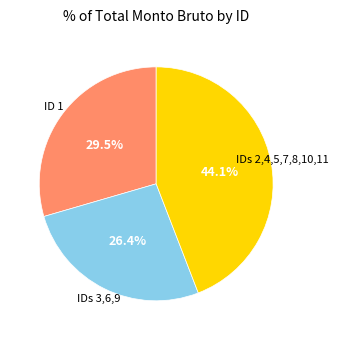

Is there a majority slice in this chart?

No